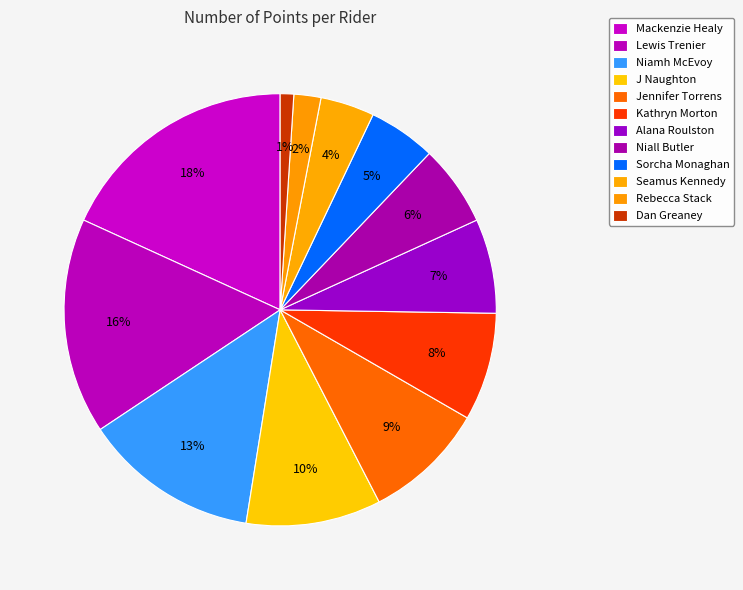

Count the number of slices in the pie.

12